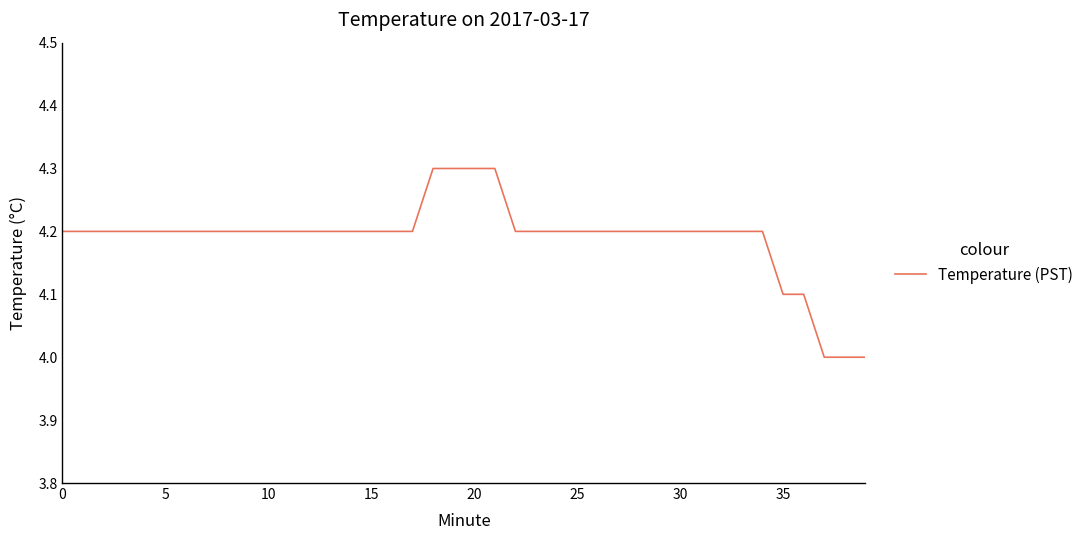

What is the maximum value shown in the chart?

4.3